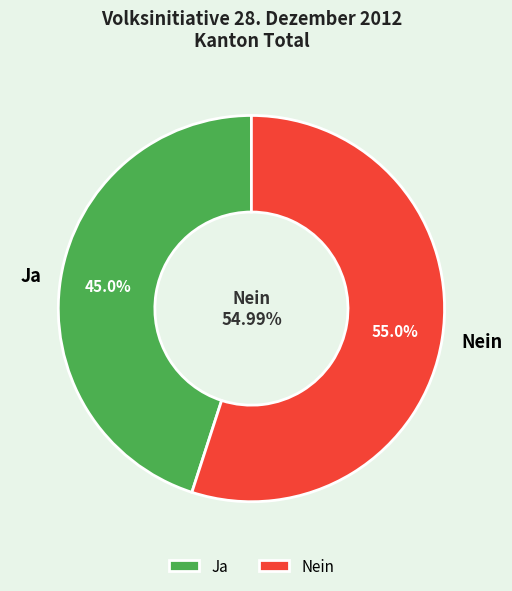

How many segments does this pie chart have?

2